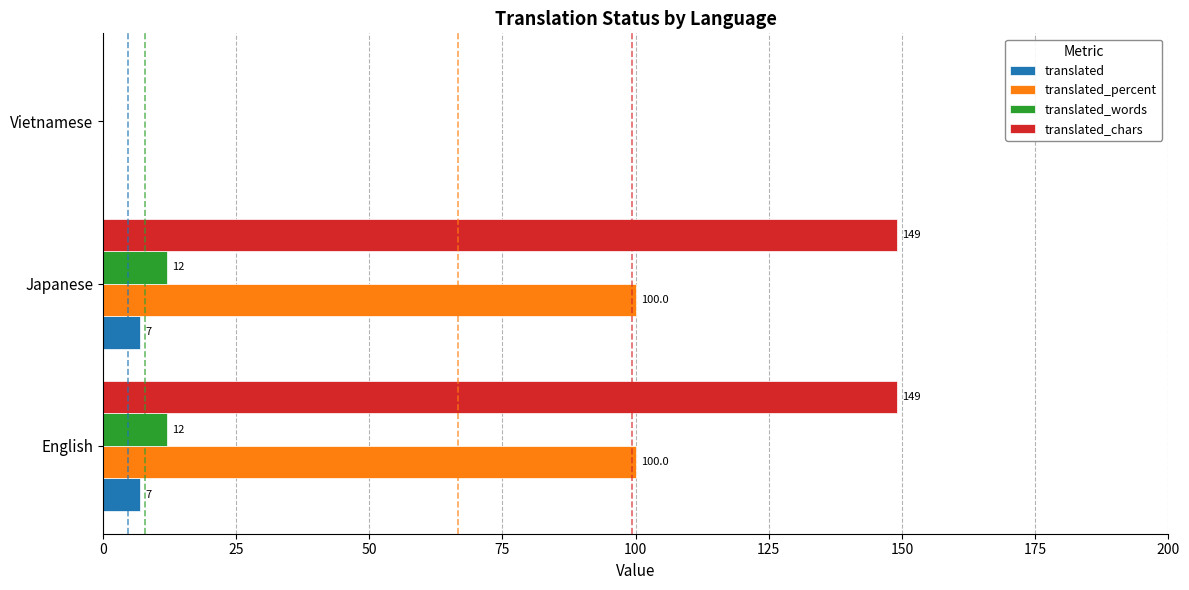

What is the sum of all translated_percent values?

200